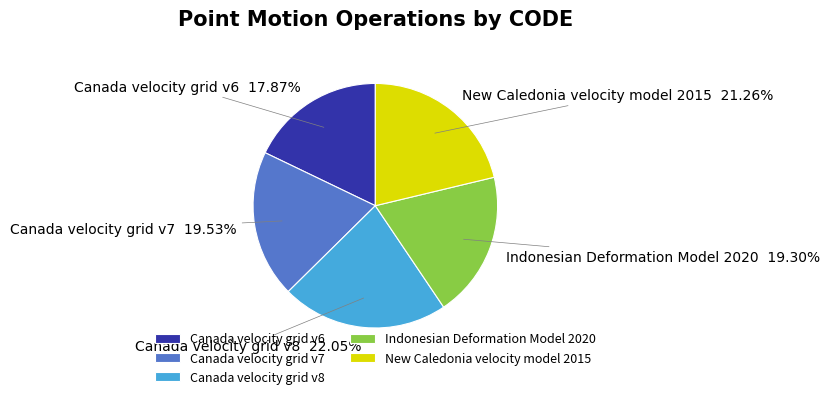

To the nearest percent, what is the difference between the largest and smallest slice percentages?

4%